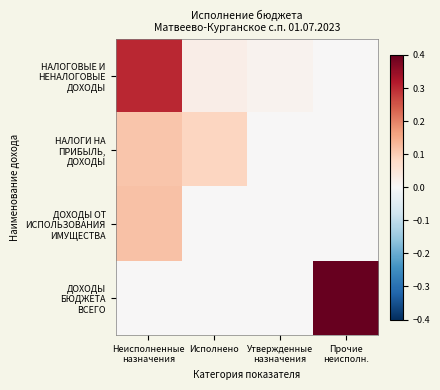

At Исполнено, list the series in order from smallest to largest.

ДОХОДЫ ОТ ИСПОЛЬЗОВАНИЯ ИМУЩЕСТВА, ДОХОДЫ БЮДЖЕТА ВСЕГО, НАЛОГОВЫЕ И НЕНАЛОГОВЫЕ ДОХОДЫ, НАЛОГИ НА ПРИБЫЛЬ, ДОХОДЫ